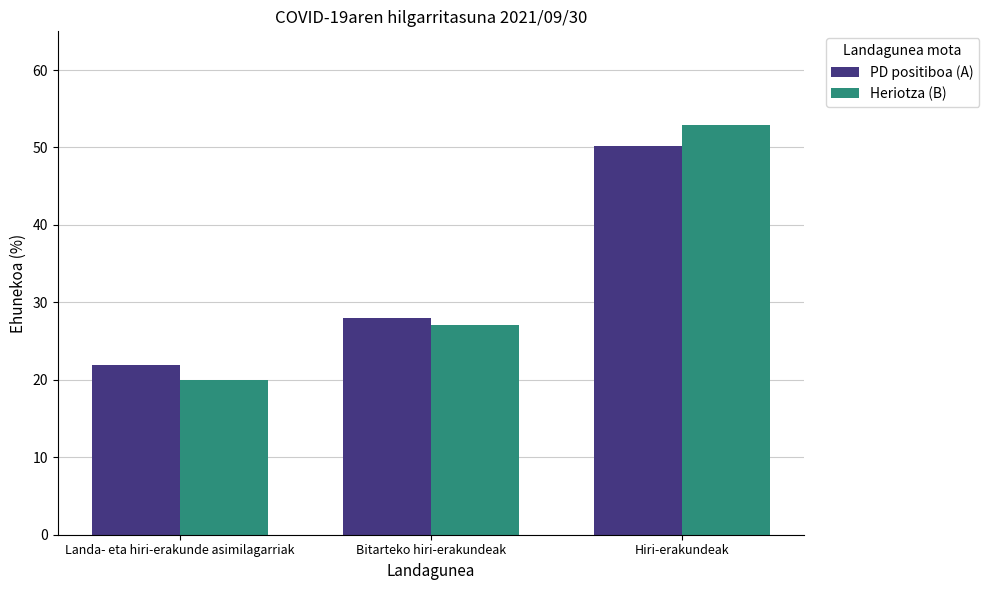

What is the label of the 1st bar from the right?

Hiri-erakundeak